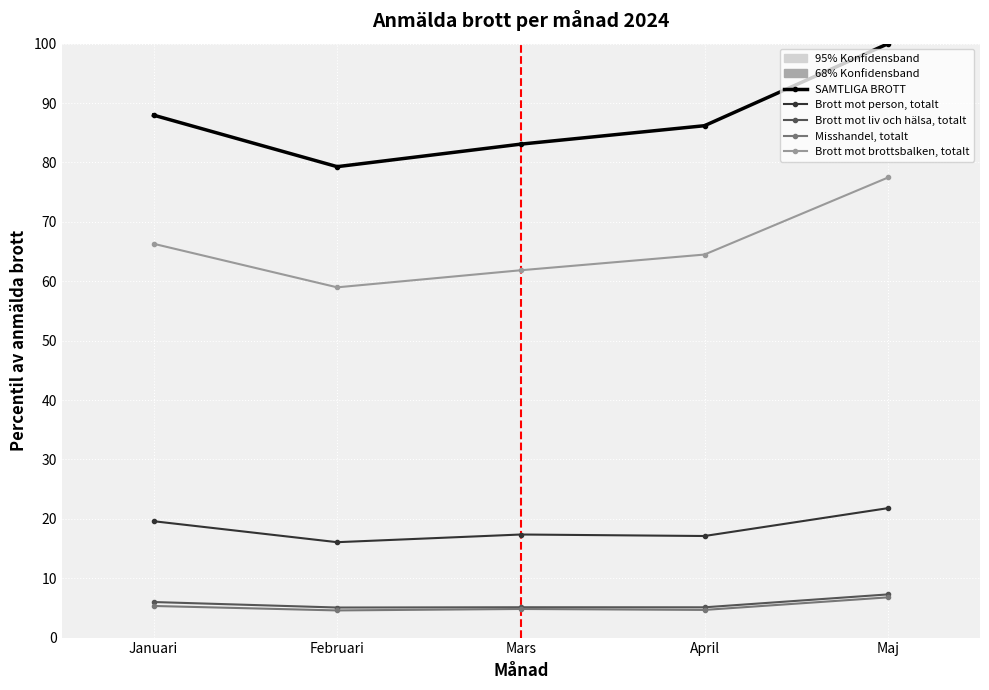

What is the difference between the second highest and second lowest values in the Misshandel, totalt series?

0.7